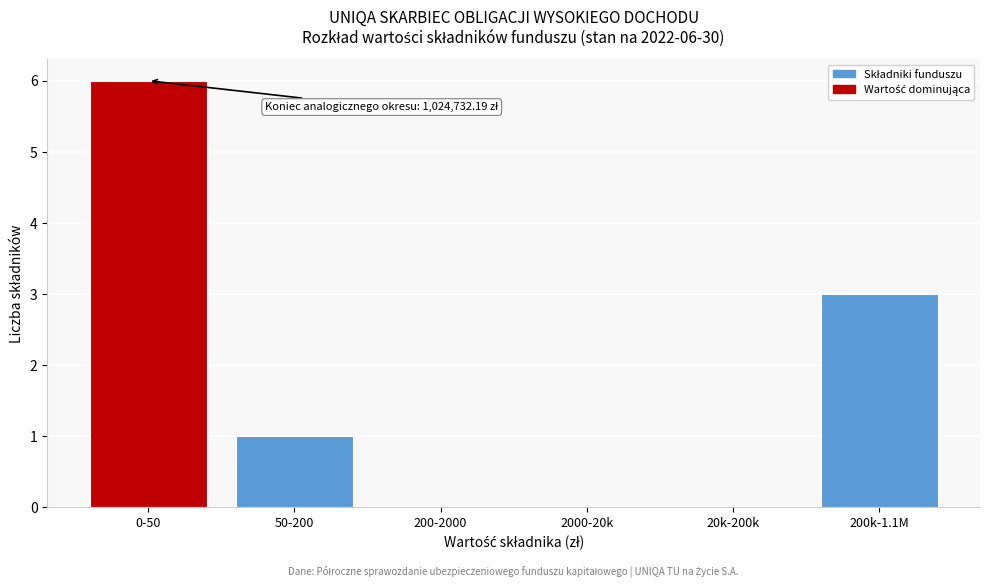

Reading left to right, transcribe all the data shown in this chart.

0-50=6	50-200=1	200-2000=0	2000-20k=0	20k-200k=0	200k-1.1M=3